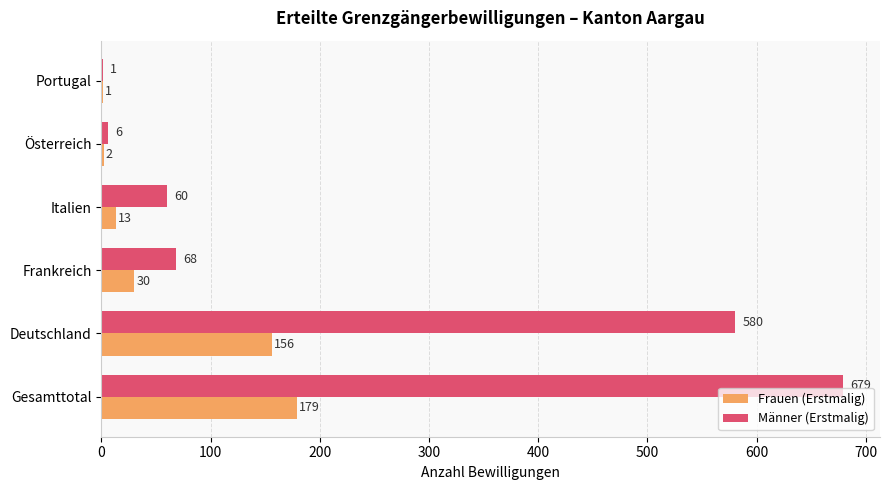

What is the sum of all Männer (Erstmalig) values?

1394